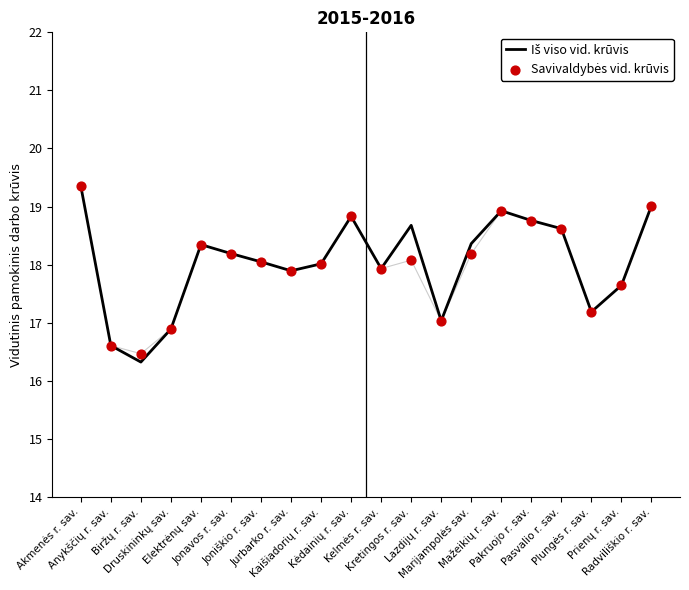

Which series reaches the maximum Y coordinate?

Iš viso vid. krūvis